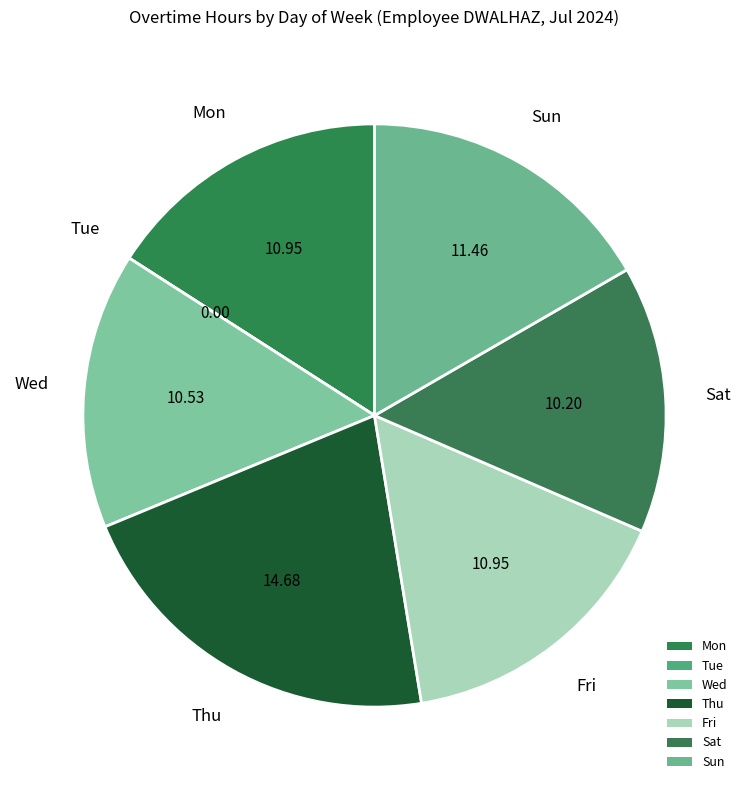

Which has a higher value, Fri or Mon?

Fri